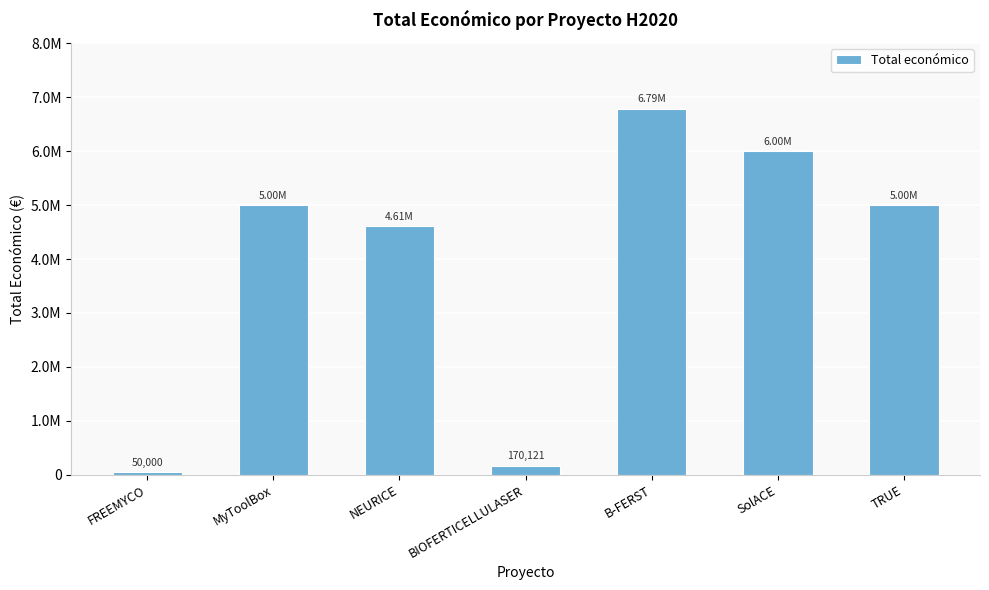

Reading left to right, transcribe all the data shown in this chart.

50000	4997660	4608975	170121	6787075	6000000	4999927